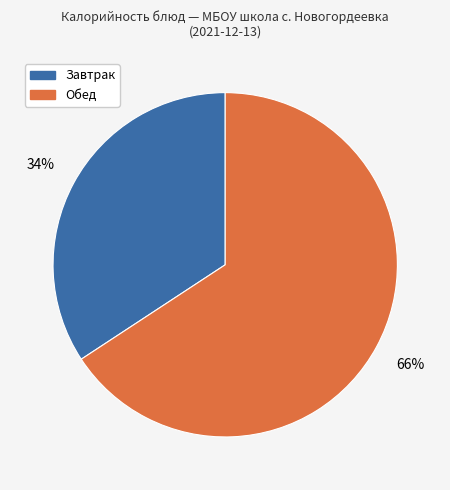

To the nearest percent, what is the difference between the largest and smallest slice percentages?

32%